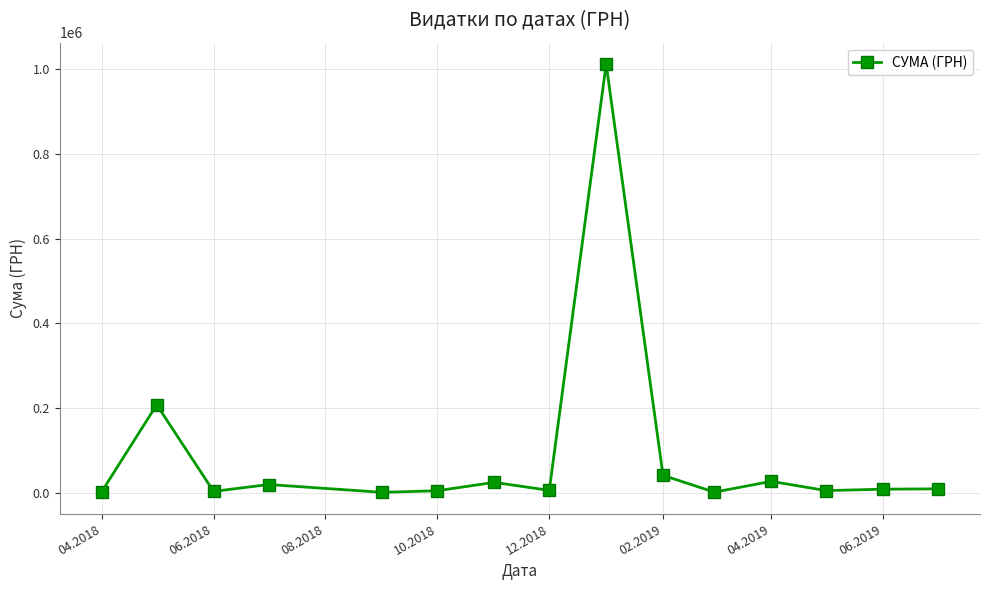

What is the average value?

91877.8